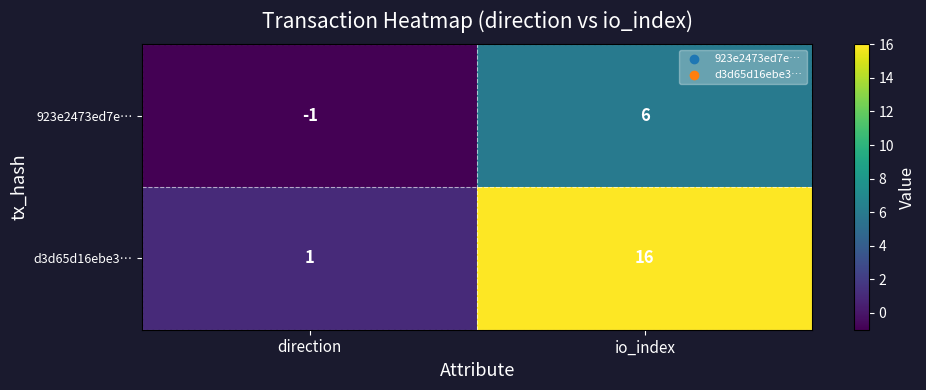

Reading right to left, list all the values displayed in this chart.

923e2473ed7e…: io_index=6	direction=-1
d3d65d16ebe3…: io_index=16	direction=1